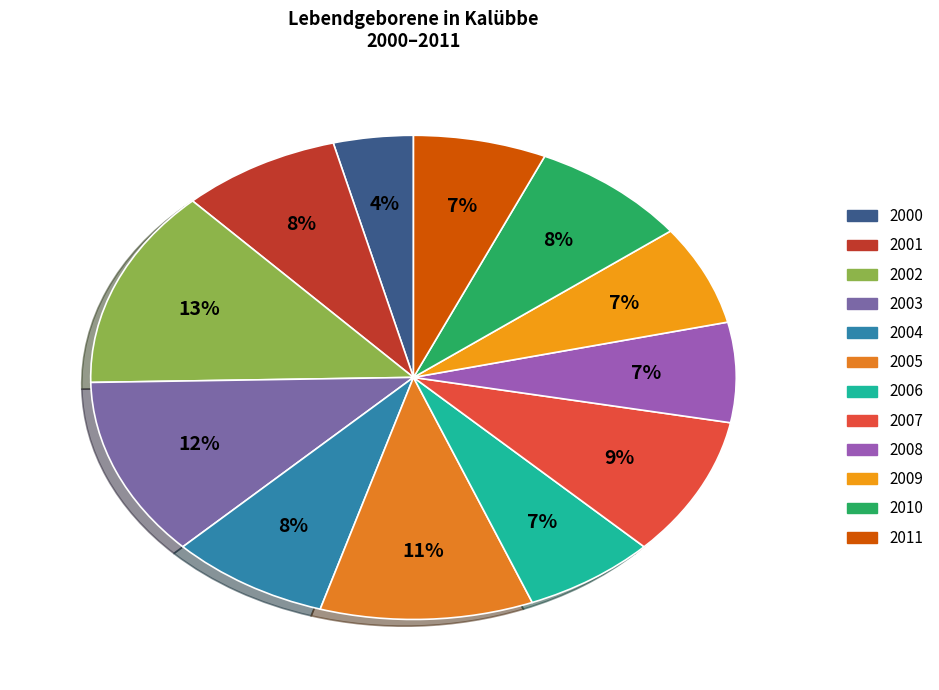

The 2006 slice represents 7% of the pie. True or false?

True